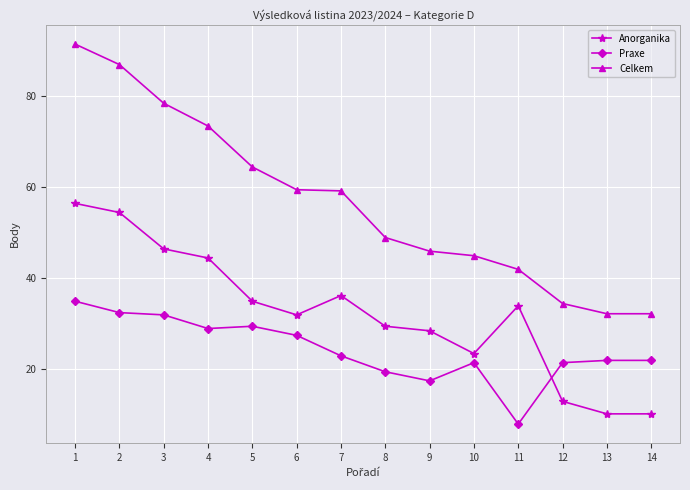

What is the minimum value for Praxe?

8.0